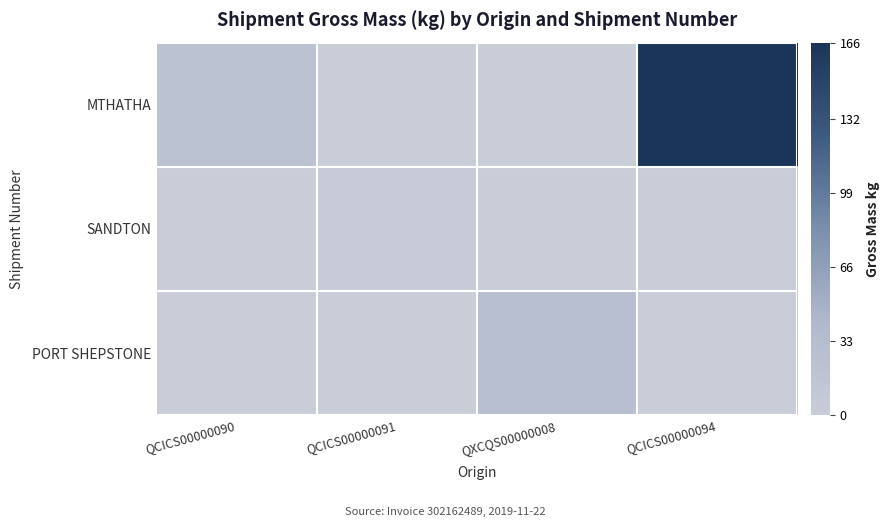

At QCICS00000094, list the series in order from largest to smallest.

MTHATHA, SANDTON, PORT SHEPSTONE